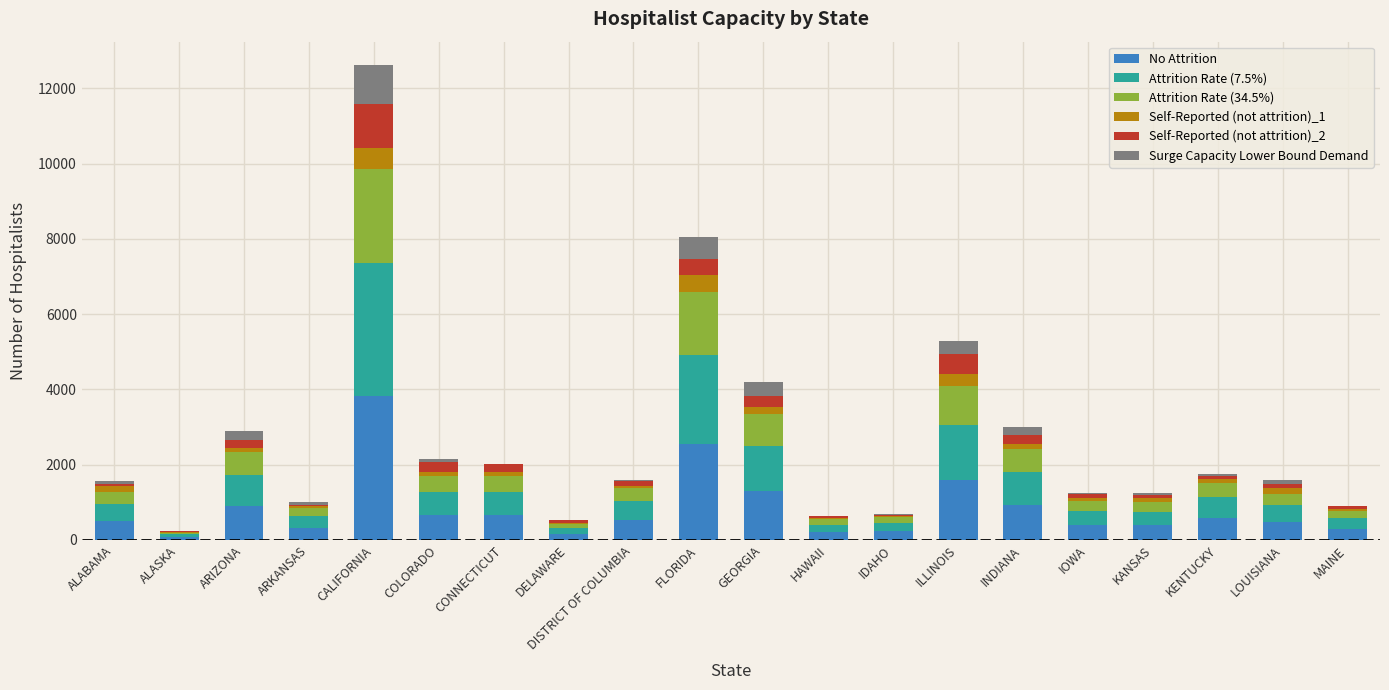

At which category is the sum across all series the highest?

CALIFORNIA